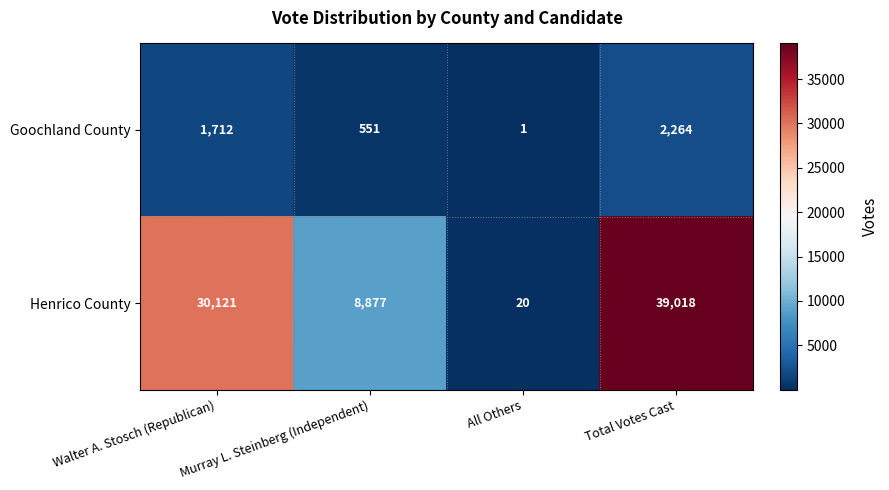

Is it true that Henrico County equals 9 at All Others?

False